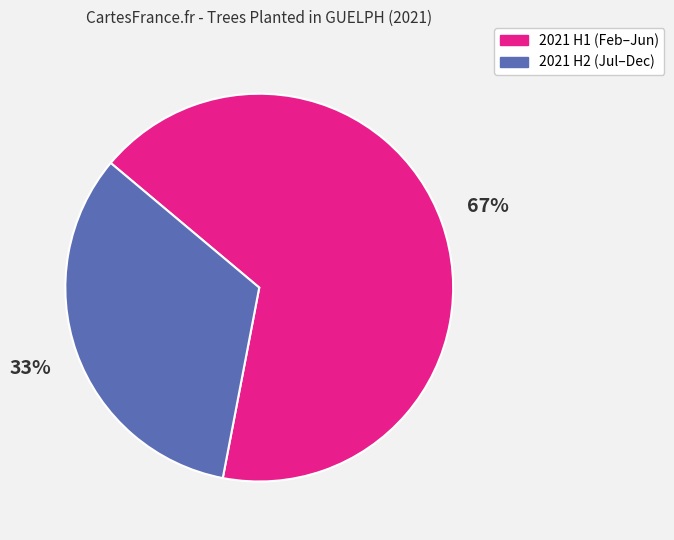

Do 2021 H1 (Feb–Jun) and 2021 H2 (Jul–Dec) together represent more than half of the pie?

Yes